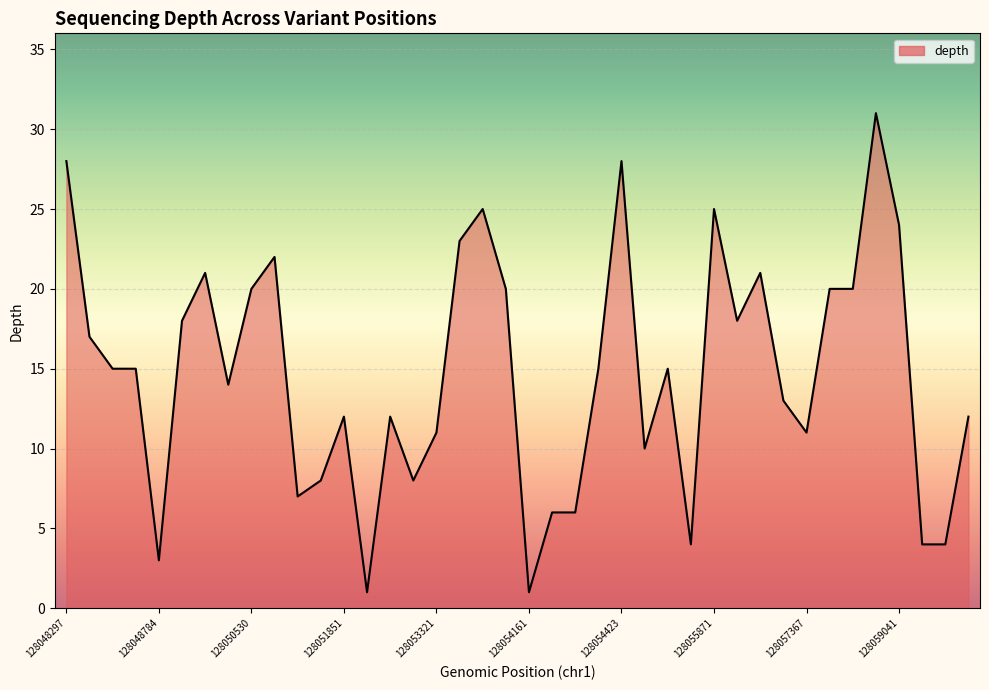

What is the greatest value displayed?

31